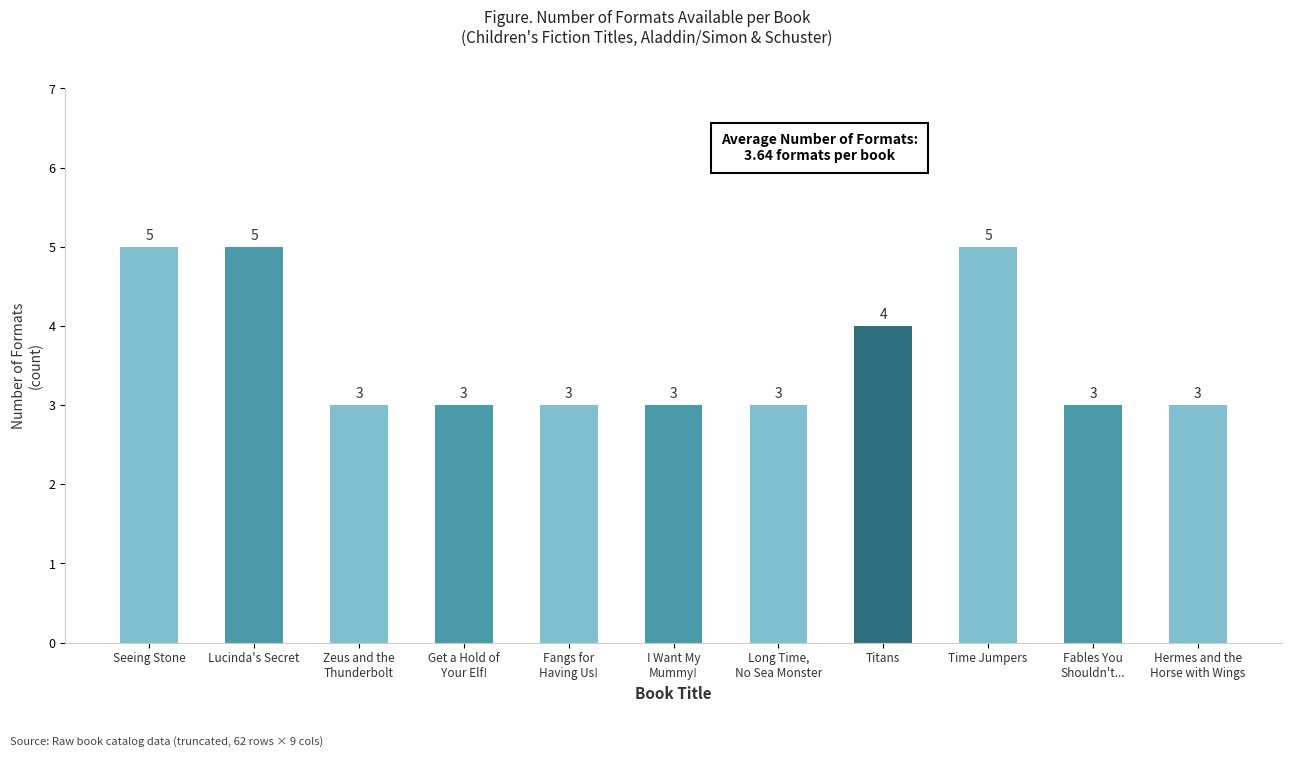

Count the values in the range 3 to 5.

11